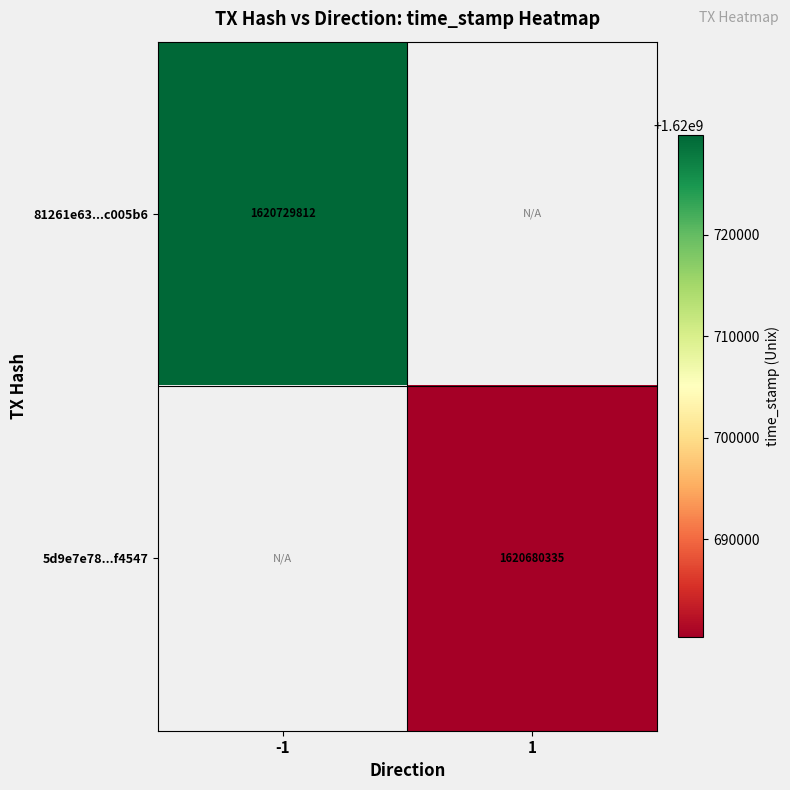

The value of 81261e63...c005b6 at -1 is 1620729812. True or false?

True